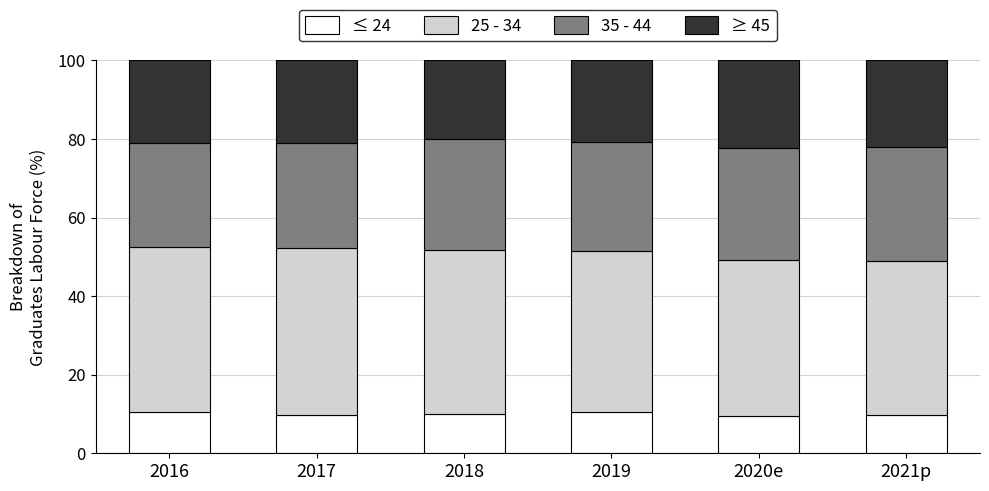

True or false: ≤ 24 has a value of 5.2 at 2021p.

False